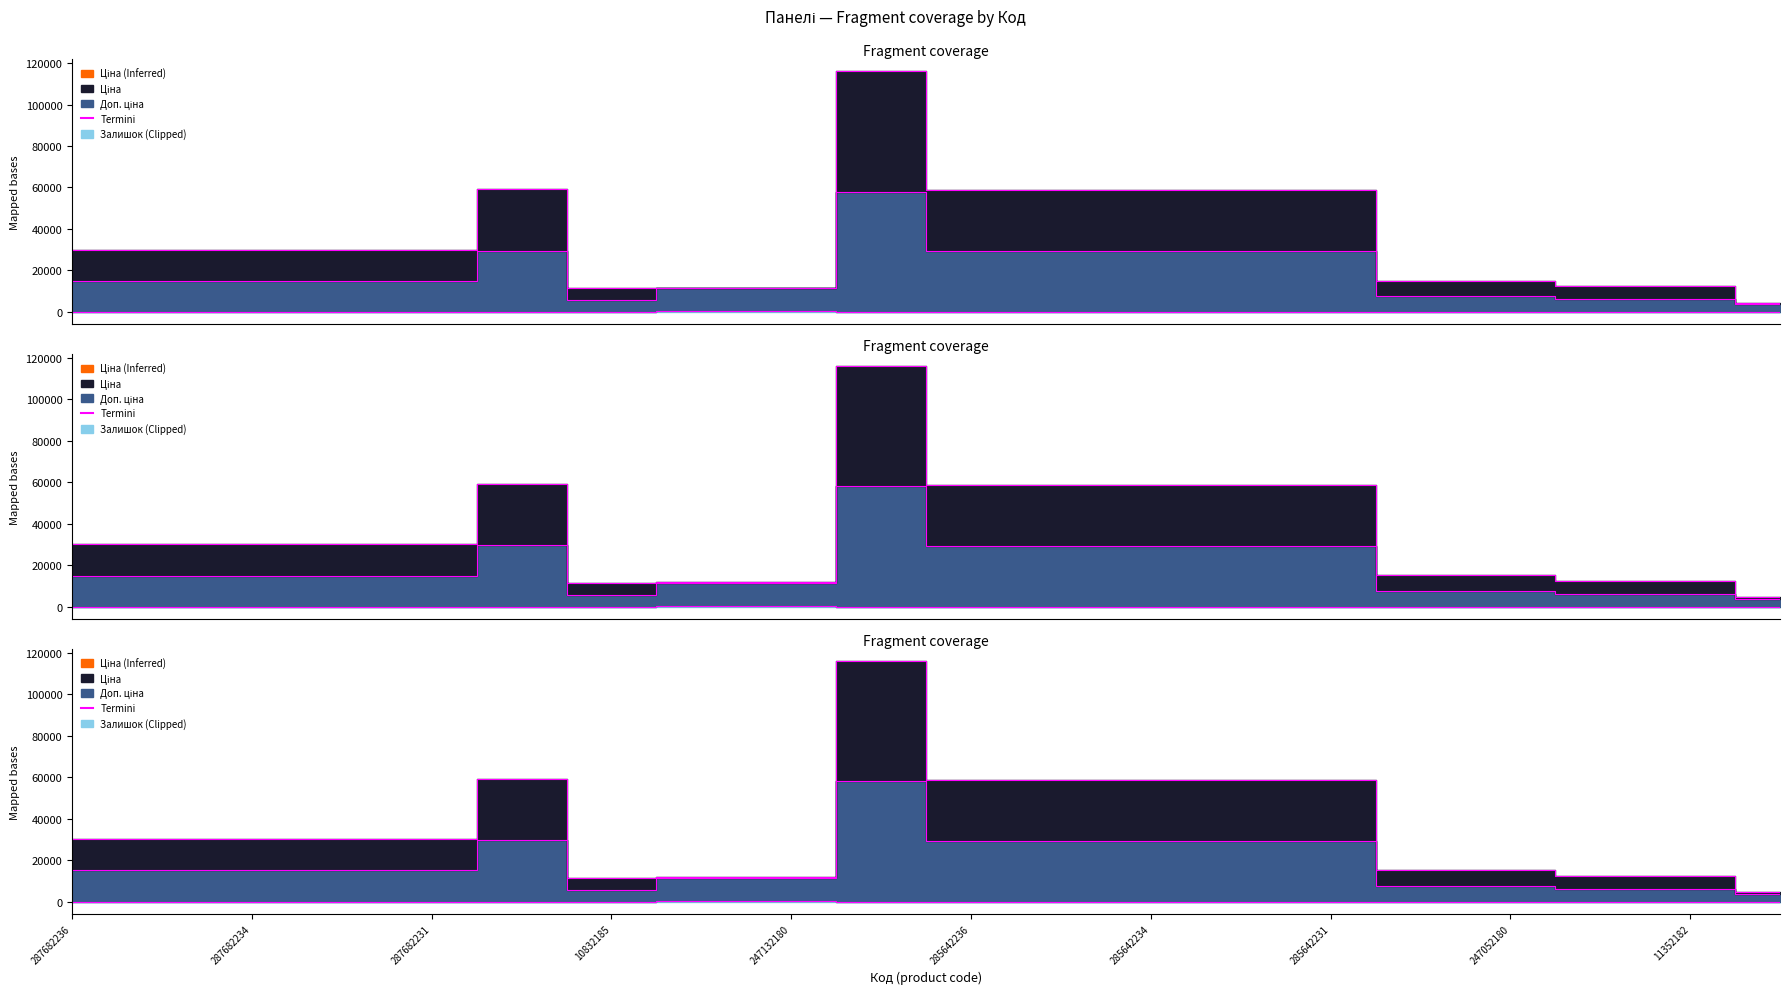

What is the difference between the Доп. ціна values at 247132181 and 285642233?

17713.9